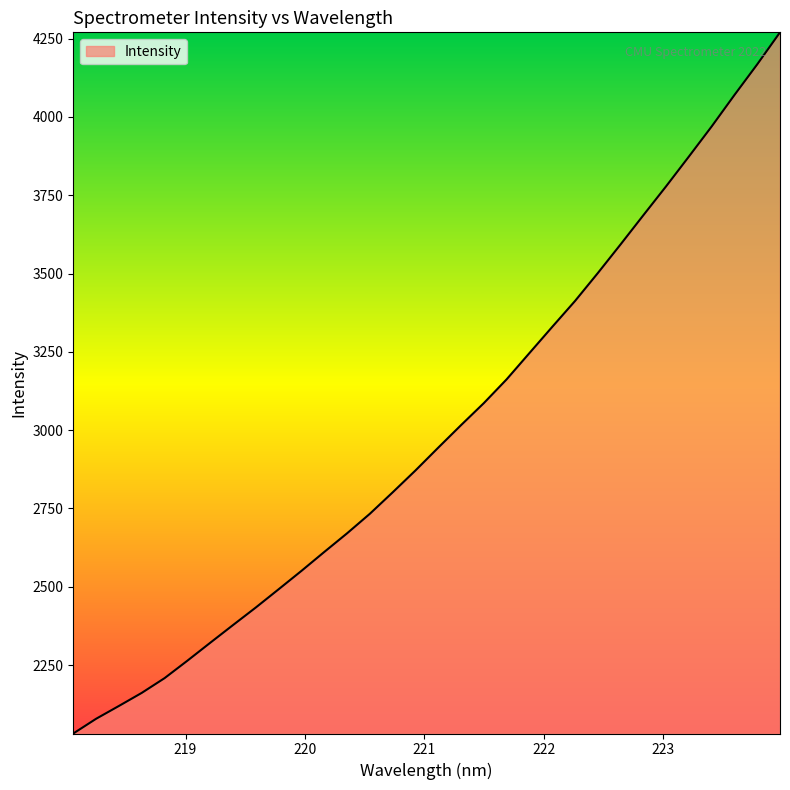

What is the difference between the maximum and second lowest values?

2191.7